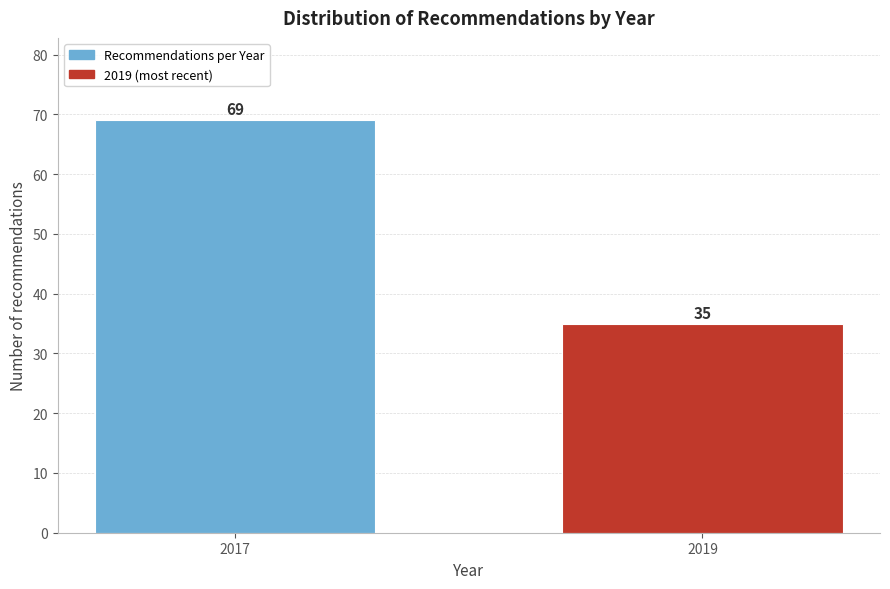

Reading left to right, transcribe all the data shown in this chart.

2017=69	2019=35